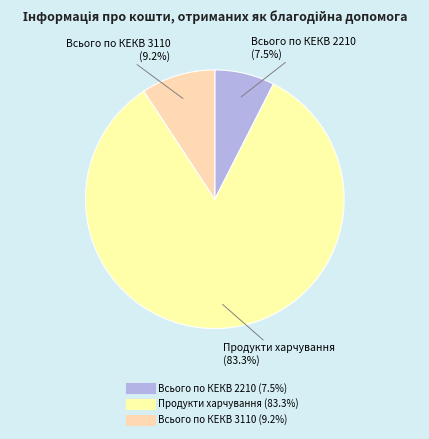

Is Всього по КЕКВ 3110 the majority of the pie?

No